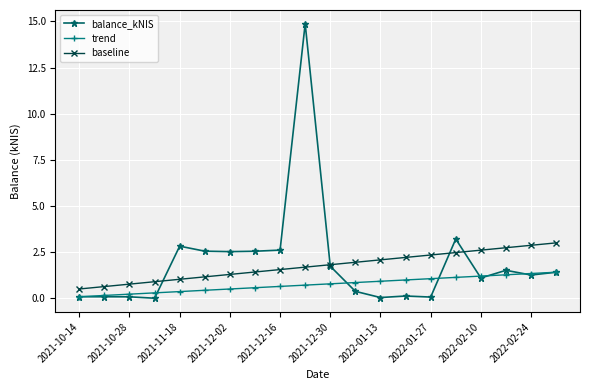

What is the highest value of the balance_kNIS series?

14.9